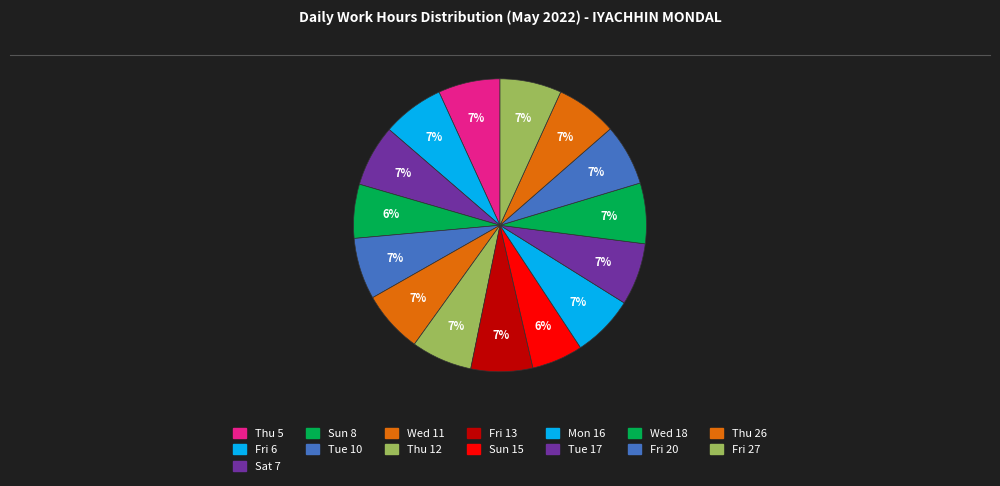

What is the largest slice in the pie chart?

Tue 17